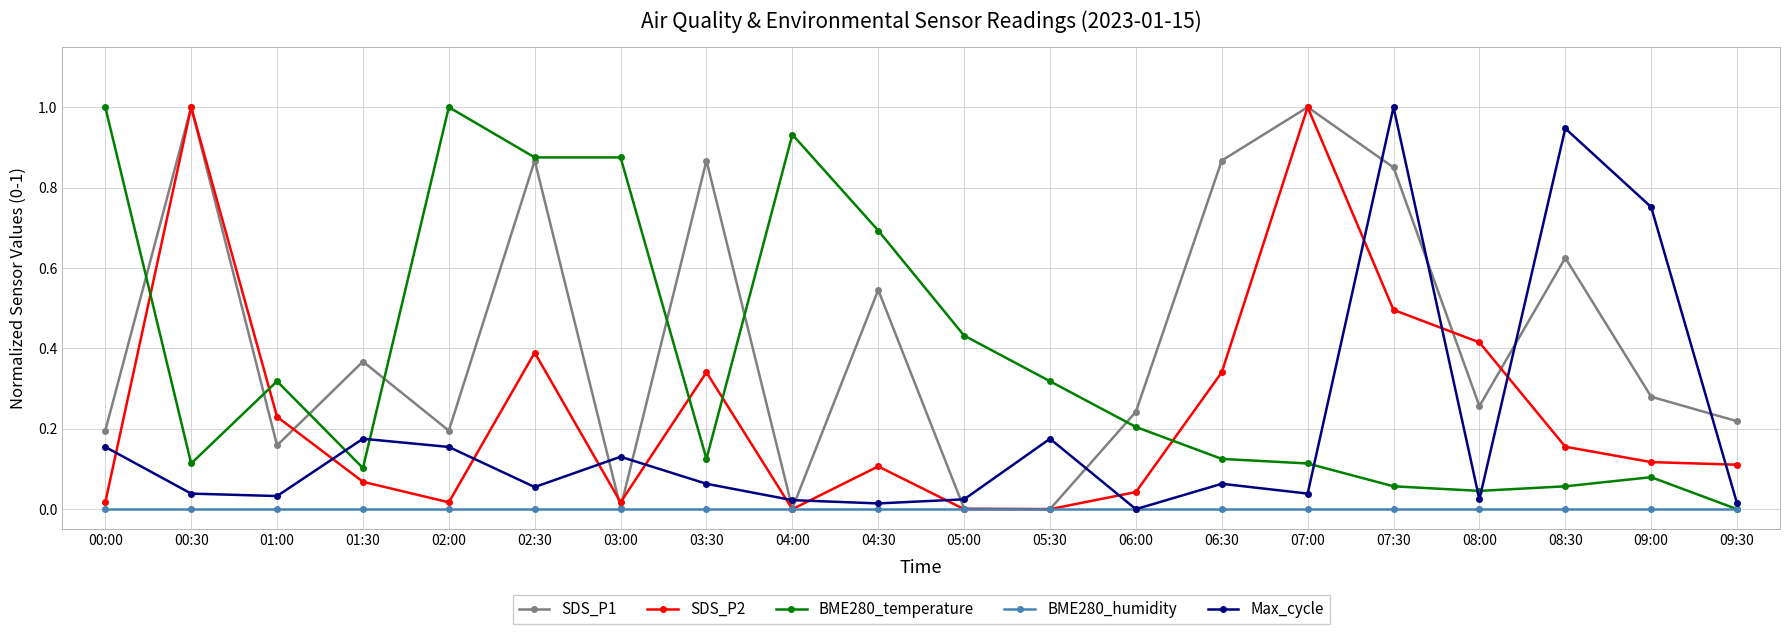

At 08:30, list the series in order from largest to smallest.

Max_cycle, SDS_P1, SDS_P2, BME280_temperature, BME280_humidity